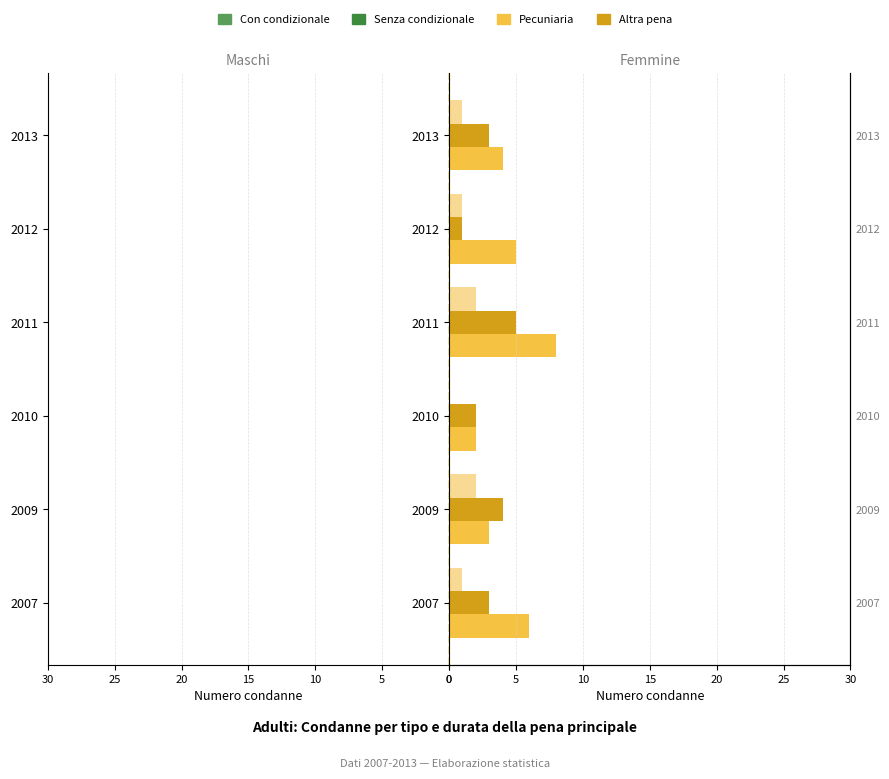

How many values in Sospesa are above zero?

5